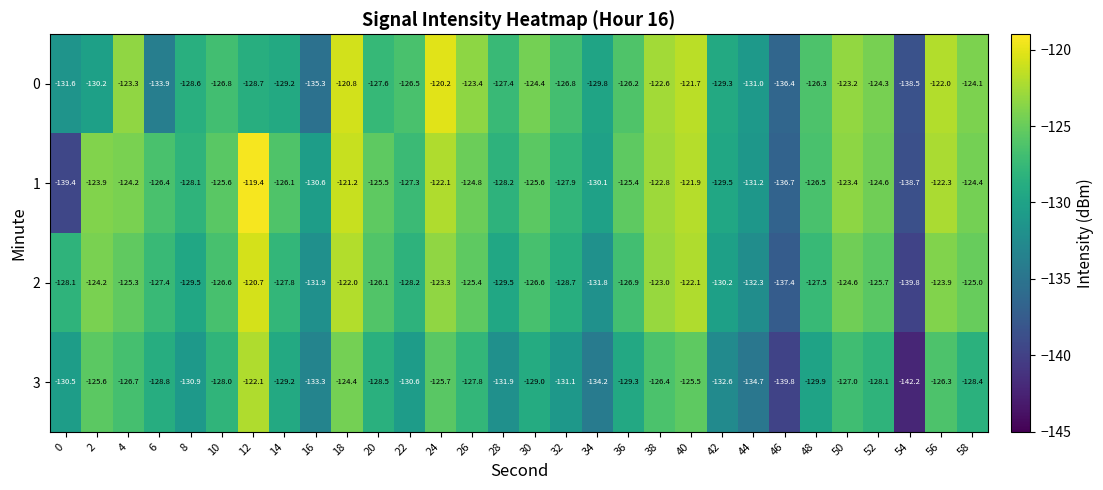

What is the approximate value of 3 at 22?

-130.6